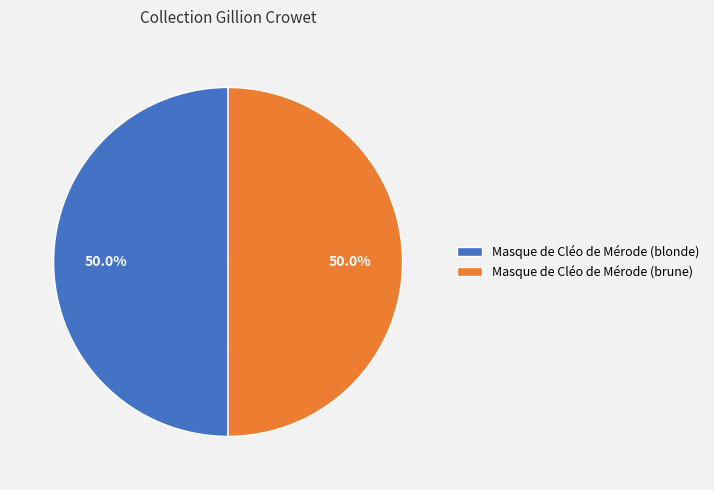

Is the sum of Masque de Cléo de Mérode (blonde) and Masque de Cléo de Mérode (brune) greater than half?

Yes